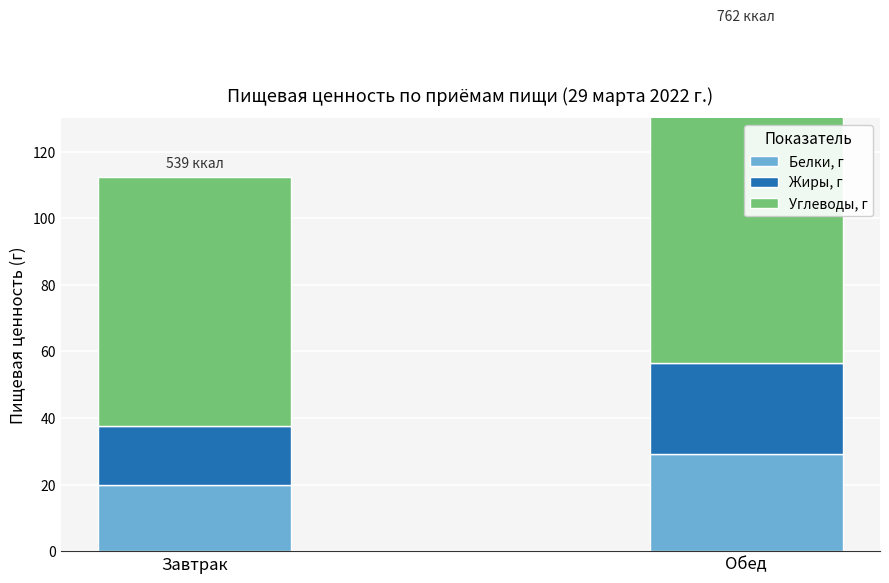

At which category is the sum across all series the highest?

Обед